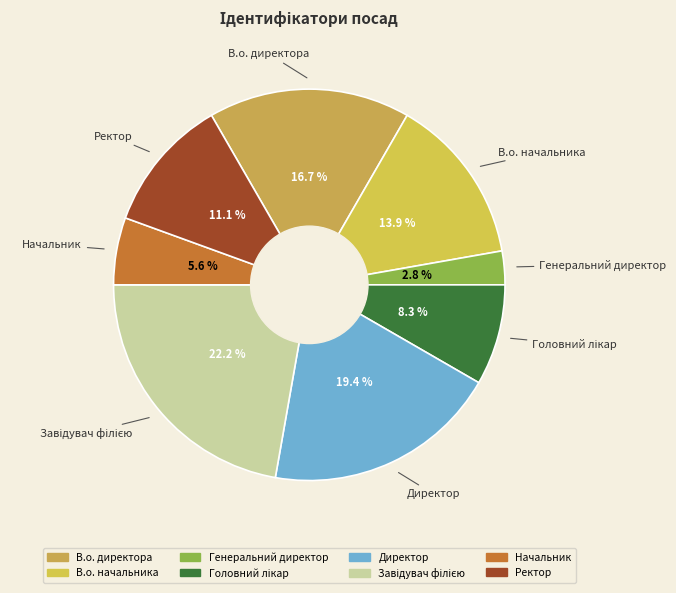

What portion of the pie excludes В.о. начальника?

86.1%